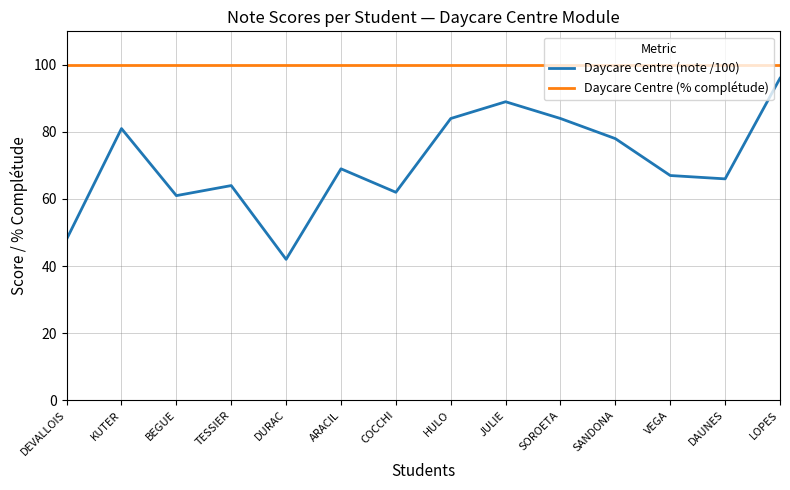

What is the total value across all series at HULO?

184